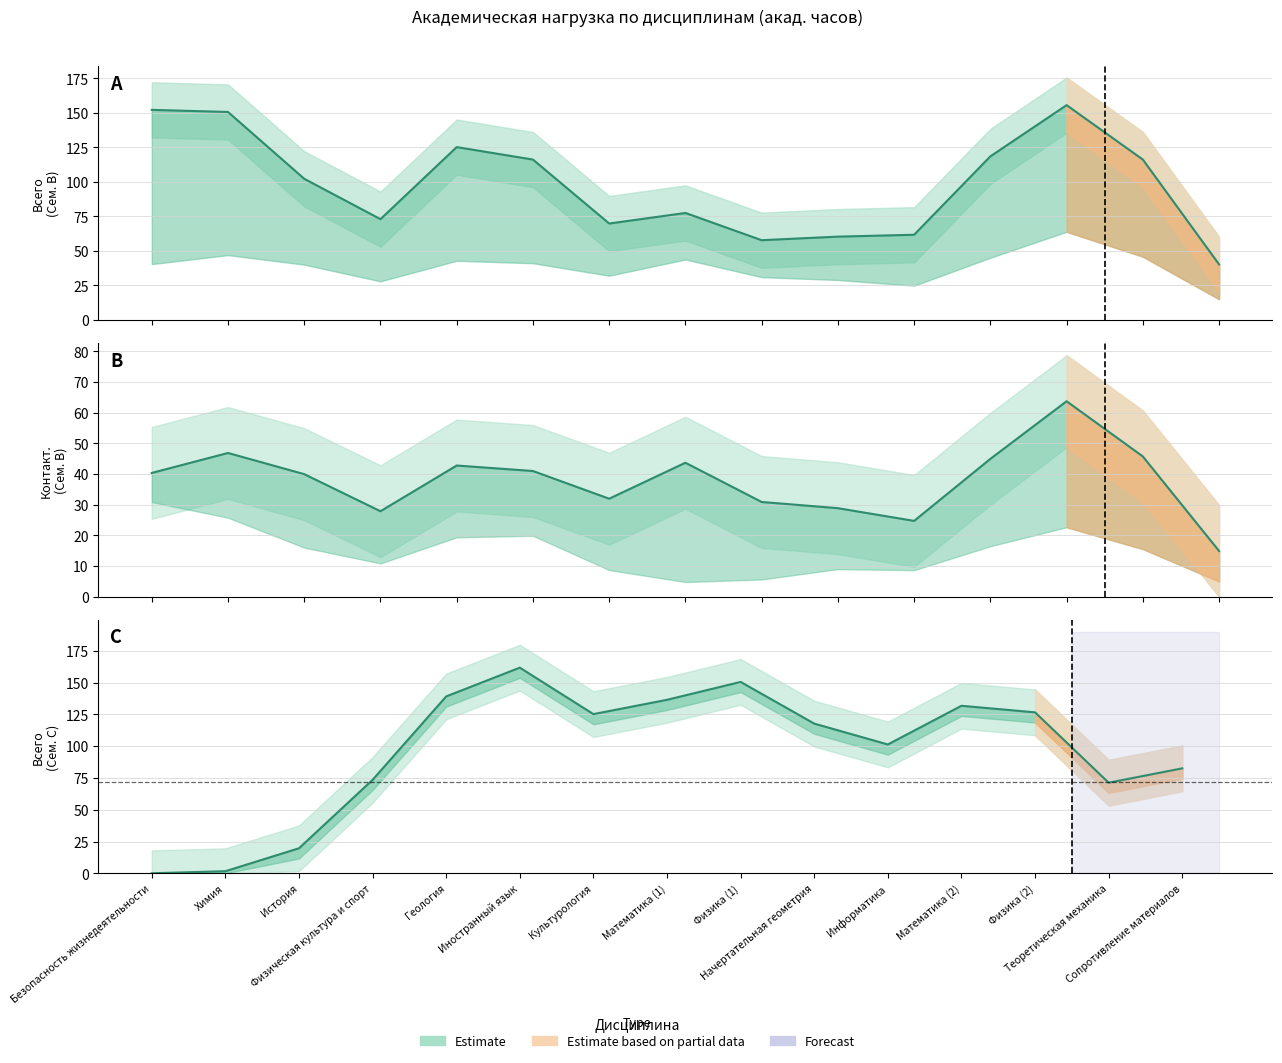

Which series has the largest total across all categories?

Всего (Семестр B)